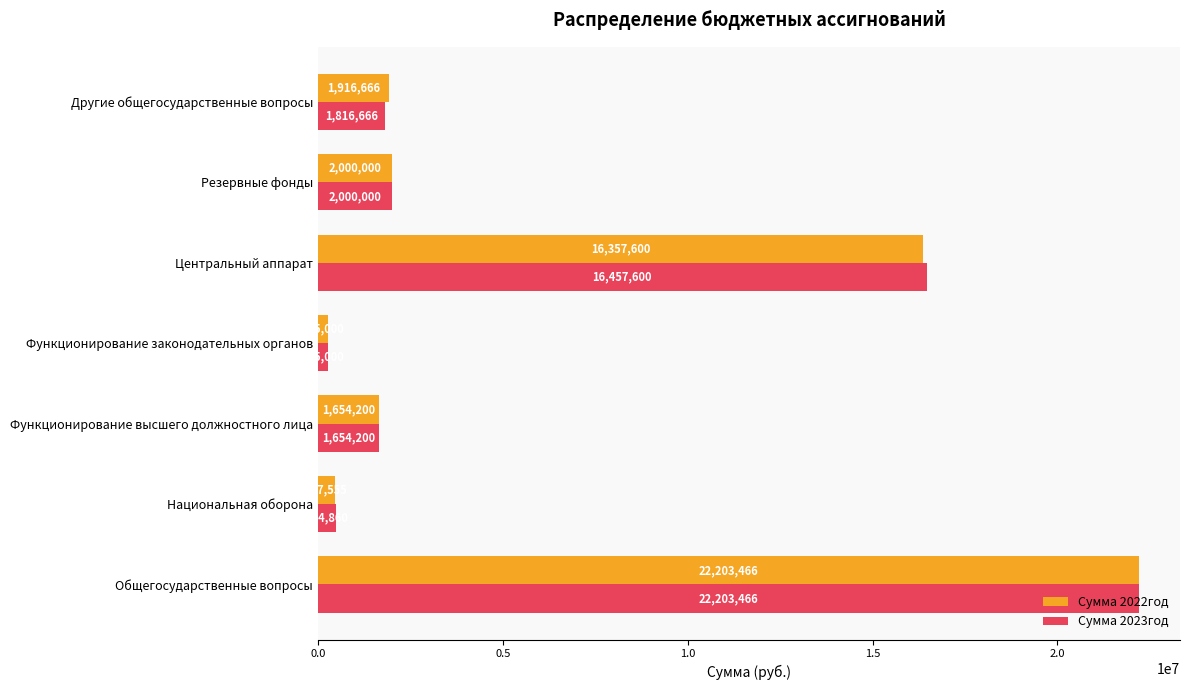

List the labels in order of Сумма 2023год value, largest first.

Общегосударственные вопросы, Центральный аппарат, Резервные фонды, Другие общегосударственные вопросы, Функционирование высшего должностного лица, Национальная оборона, Функционирование законодательных органов